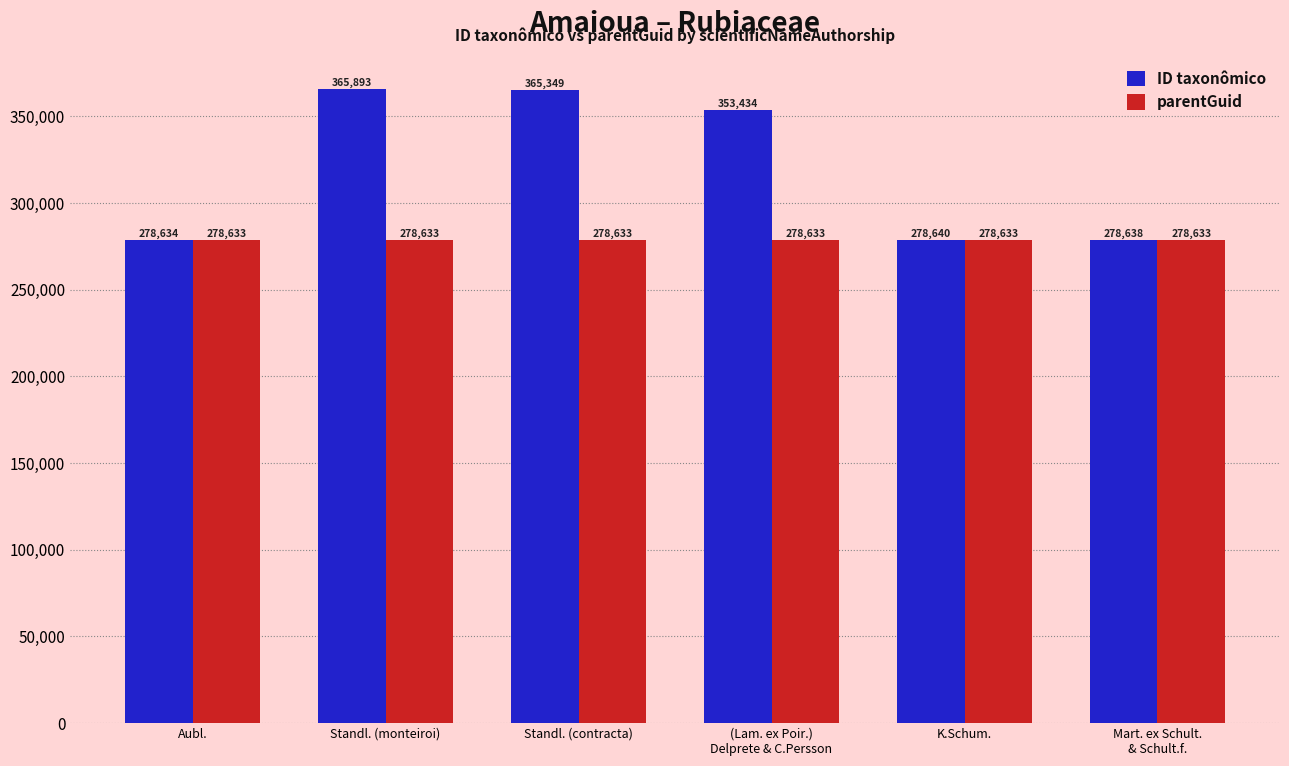

How many distinct data groups are displayed?

2